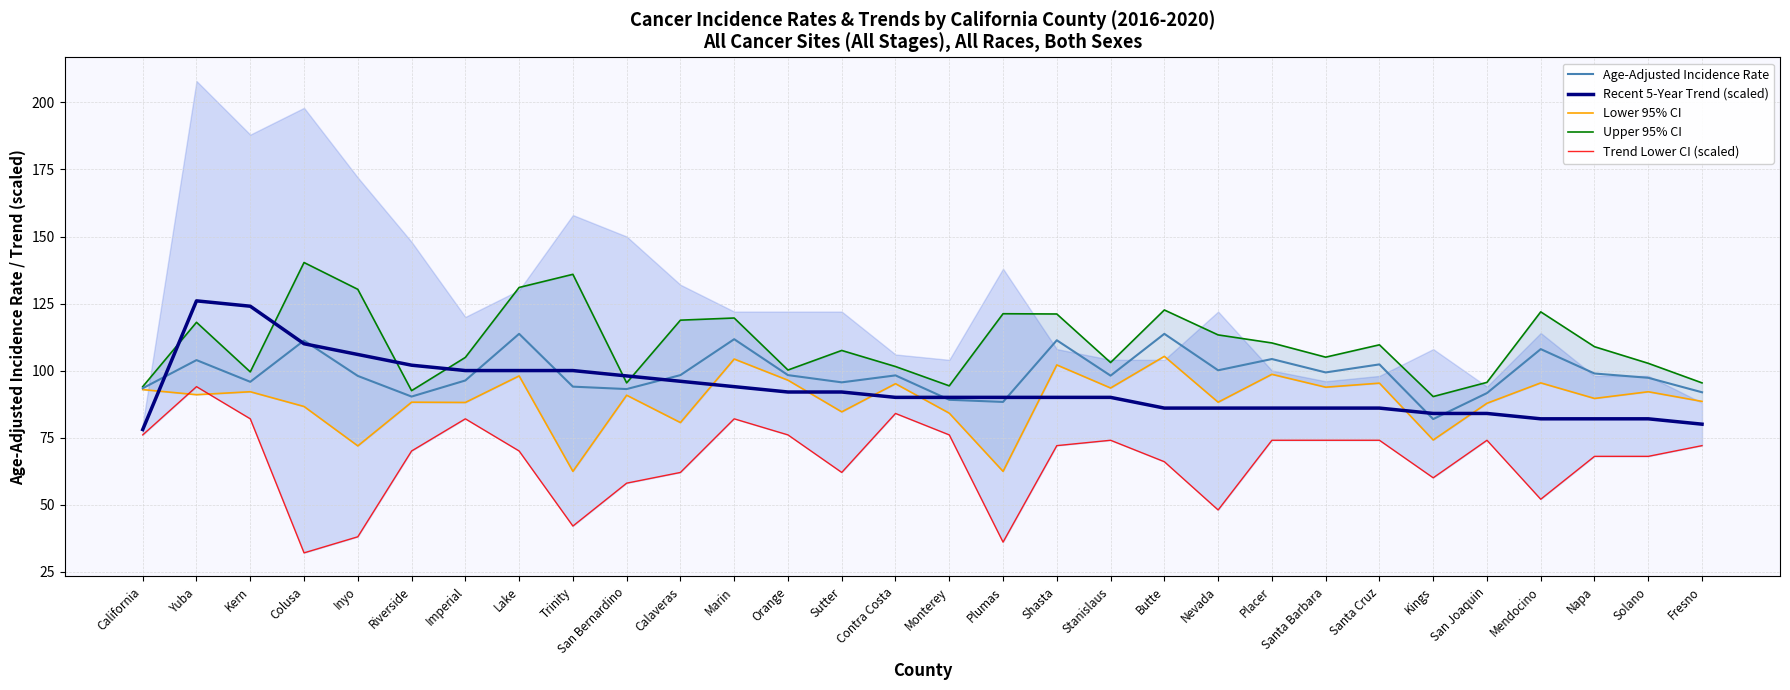

List the labels in order of Age-Adjusted Incidence Rate value, largest first.

Lake, Butte, Marin, Shasta, Colusa, Mendocino, Placer, Yuba, Santa Cruz, Nevada, Santa Barbara, Napa, Calaveras, Orange, Contra Costa, Stanislaus, Inyo, Solano, Imperial, Kern, Sutter, Trinity, California, San Bernardino, Fresno, San Joaquin, Riverside, Monterey, Plumas, Kings